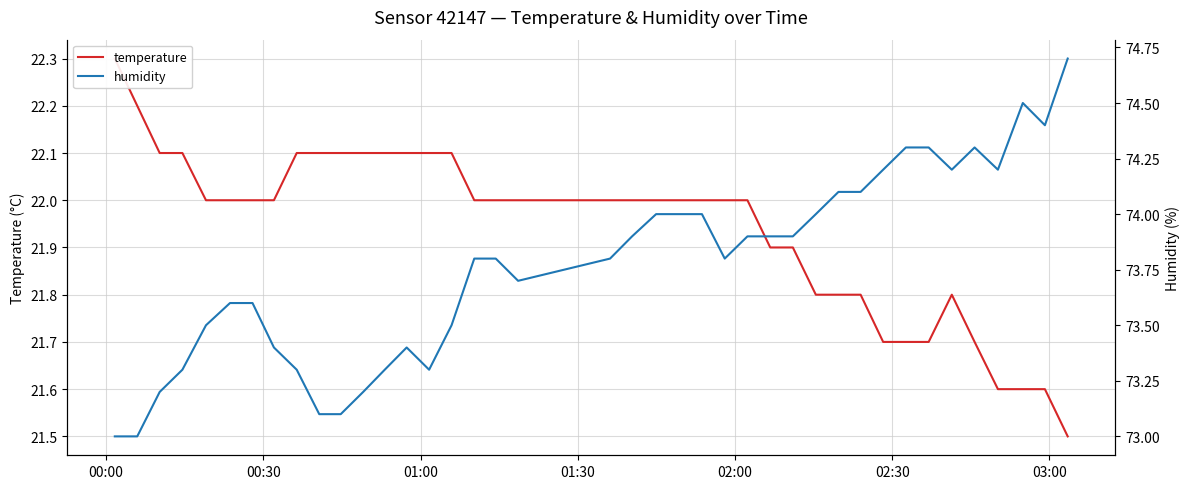

What is the spread (max minus min) of values at 00:00?

50.7